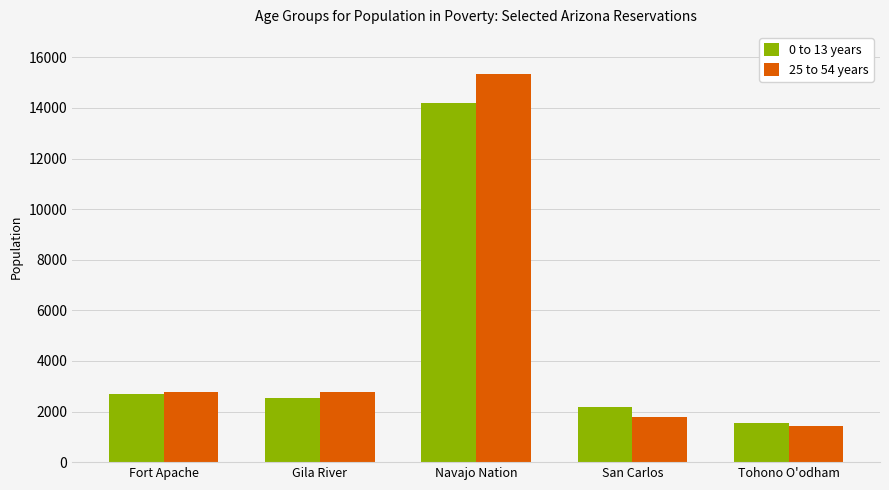

Reading left to right, transcribe all the data shown in this chart.

0 to 13 years: Fort Apache=2700	Gila River=2555	Navajo Nation=14205	San Carlos=2165	Tohono O'odham=1560
25 to 54 years: Fort Apache=2760	Gila River=2760	Navajo Nation=15340	San Carlos=1790	Tohono O'odham=1435